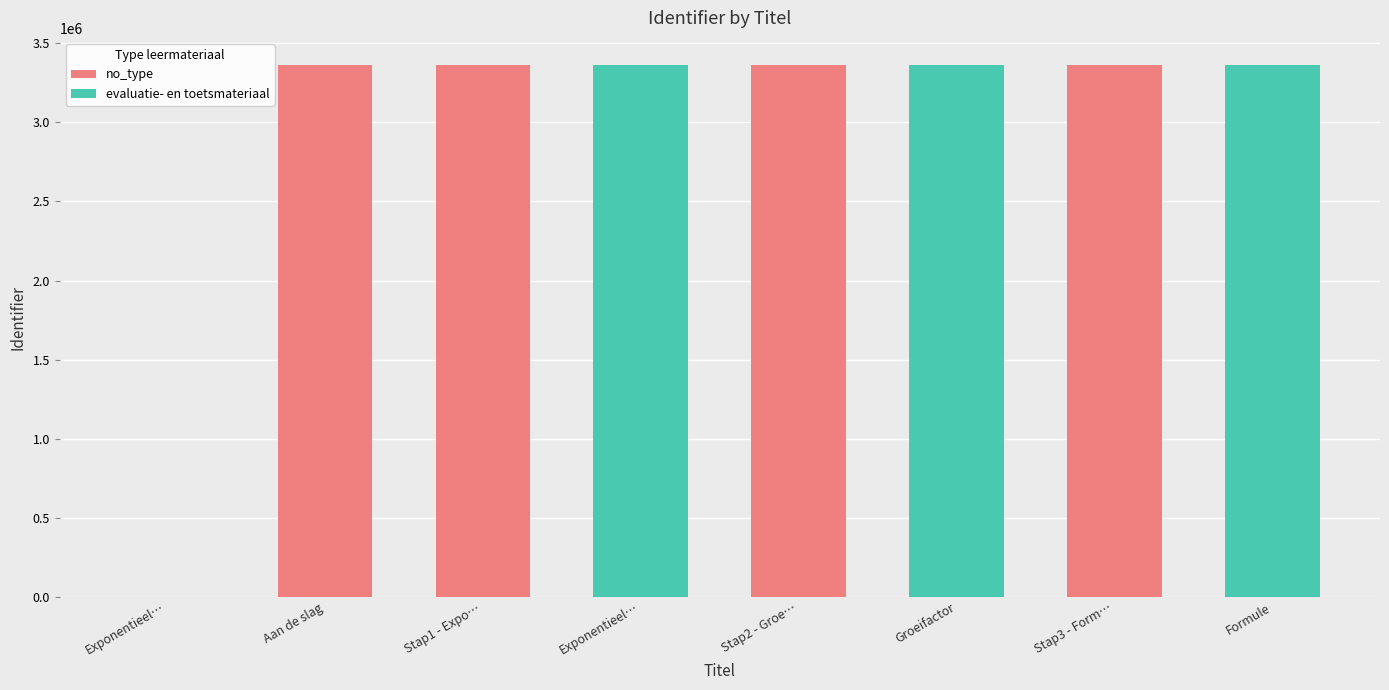

How many values are above zero?

7